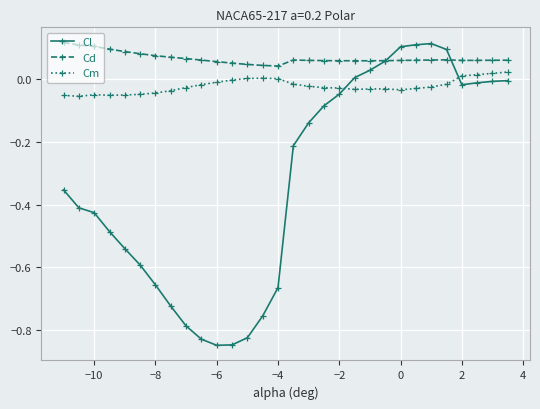

Rank the series by their average value, from lowest to highest.

Cl, Cm, Cd